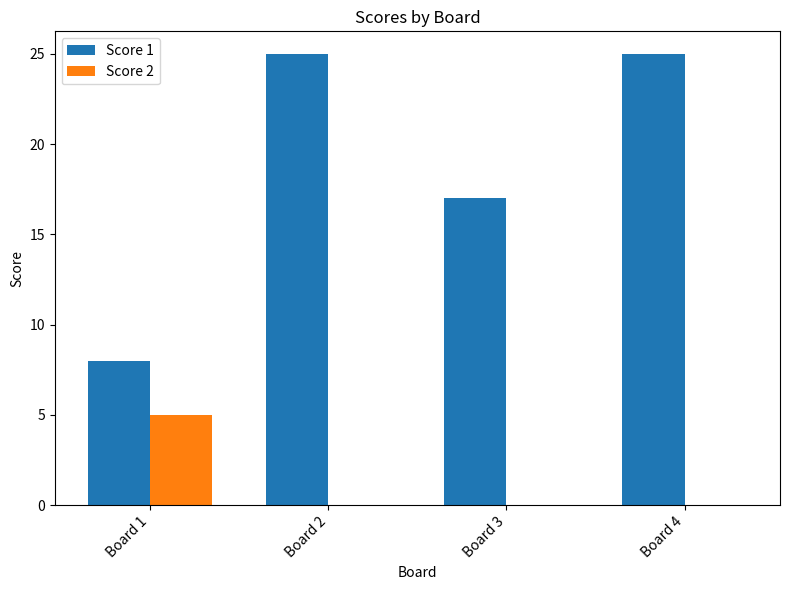

What is the total value across all series at Board 4?

25